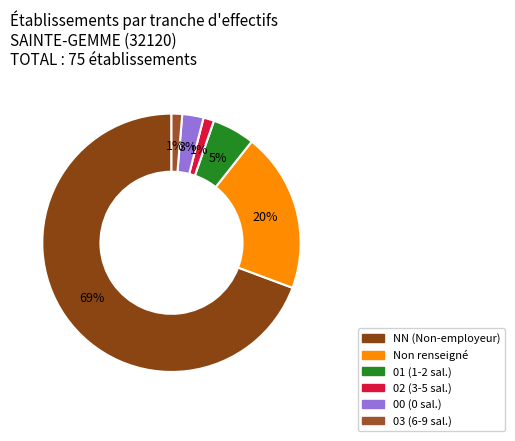

Which category has the smallest portion of the pie?

02